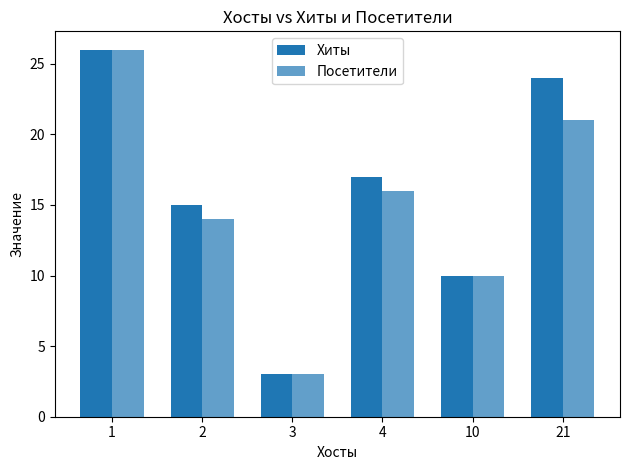

Which category has the lowest value in the Хиты series?

3